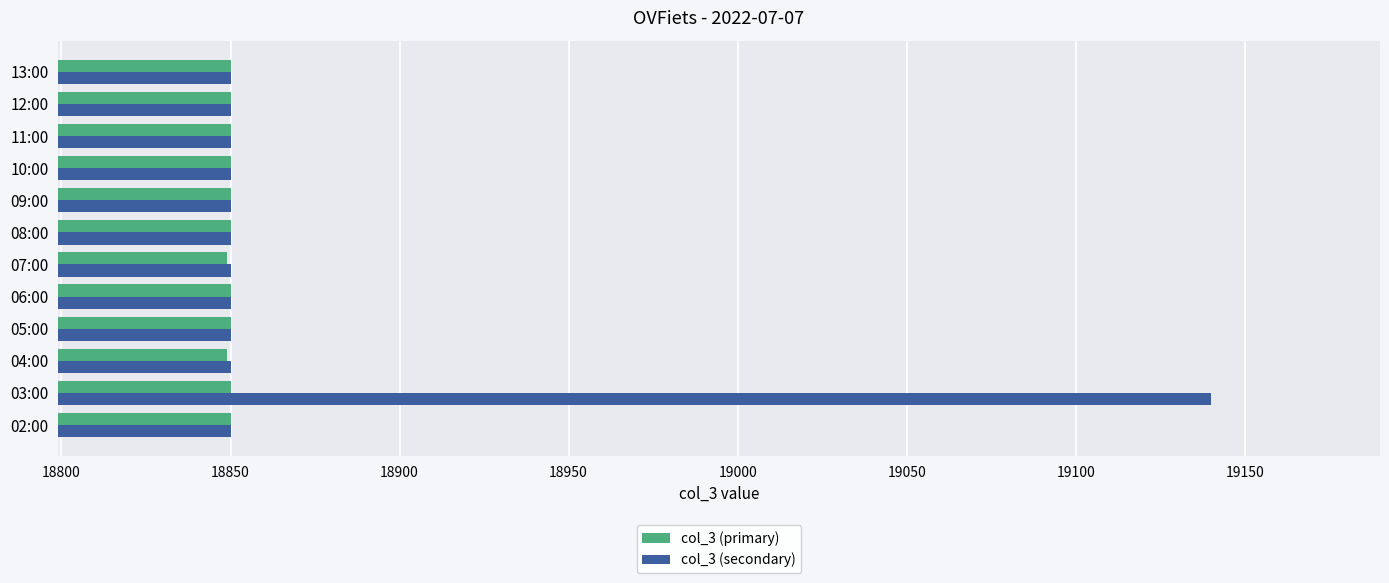

Rank the series by their maximum value, from lowest to highest.

col_3 (primary), col_3 (secondary)